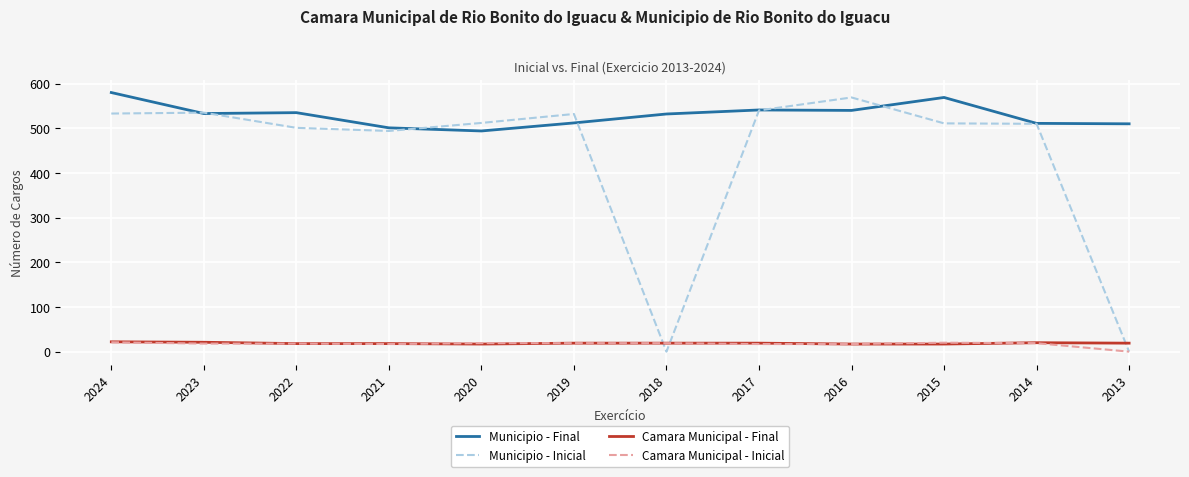

Is it true that Municipio - Inicial equals 868 at 2014?

False